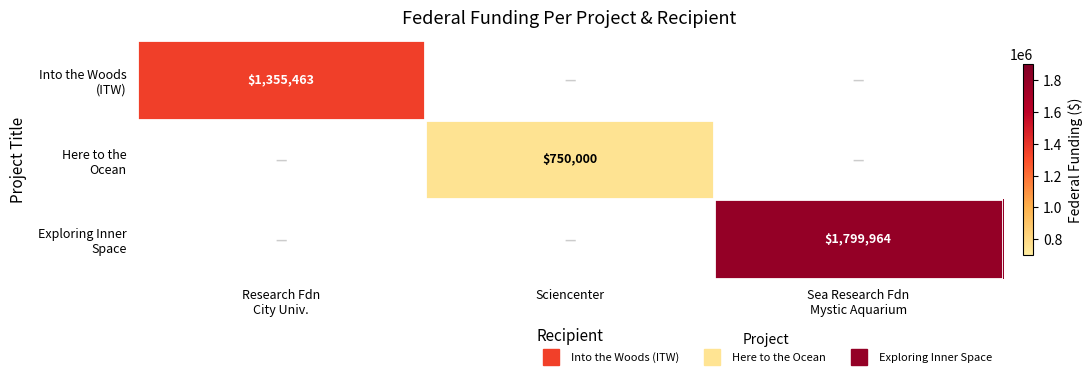

The Into the Woods (ITW) series shows -763487 at Sea Research Fdn Mystic Aquarium. True or false?

False